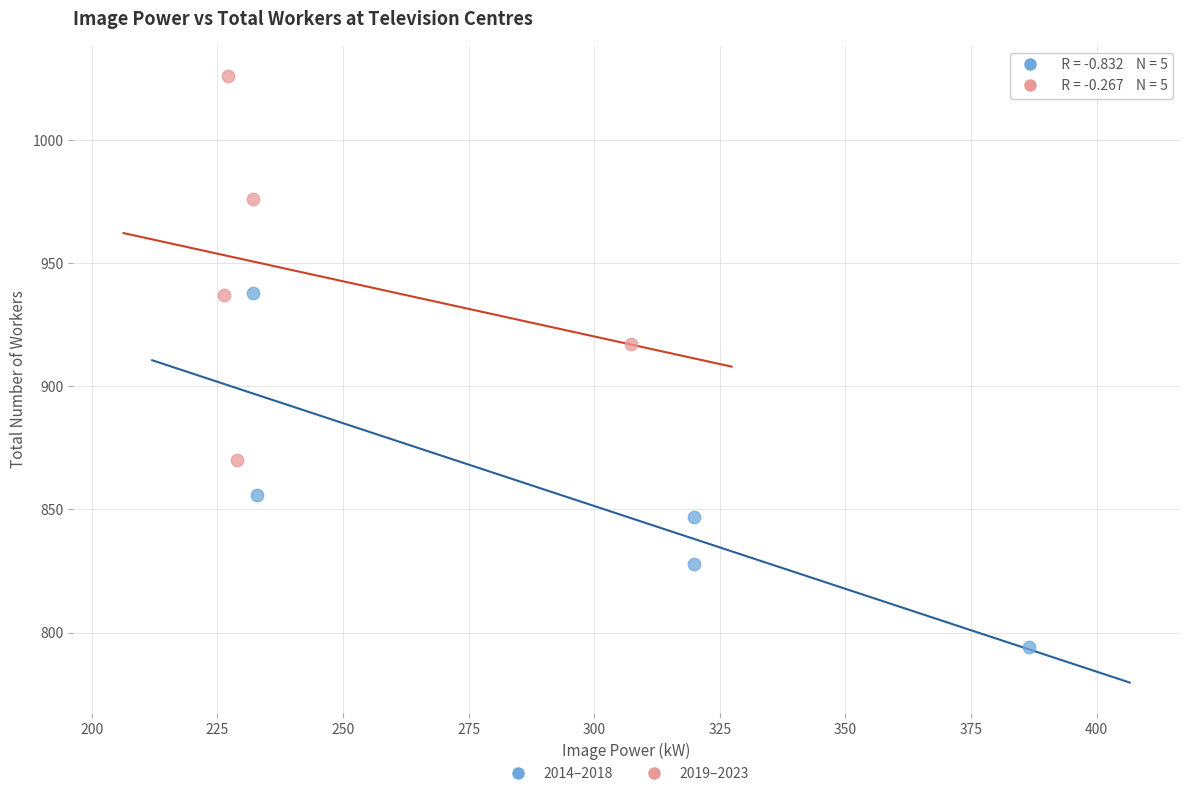

Which series reaches the maximum Y coordinate?

2019–2023